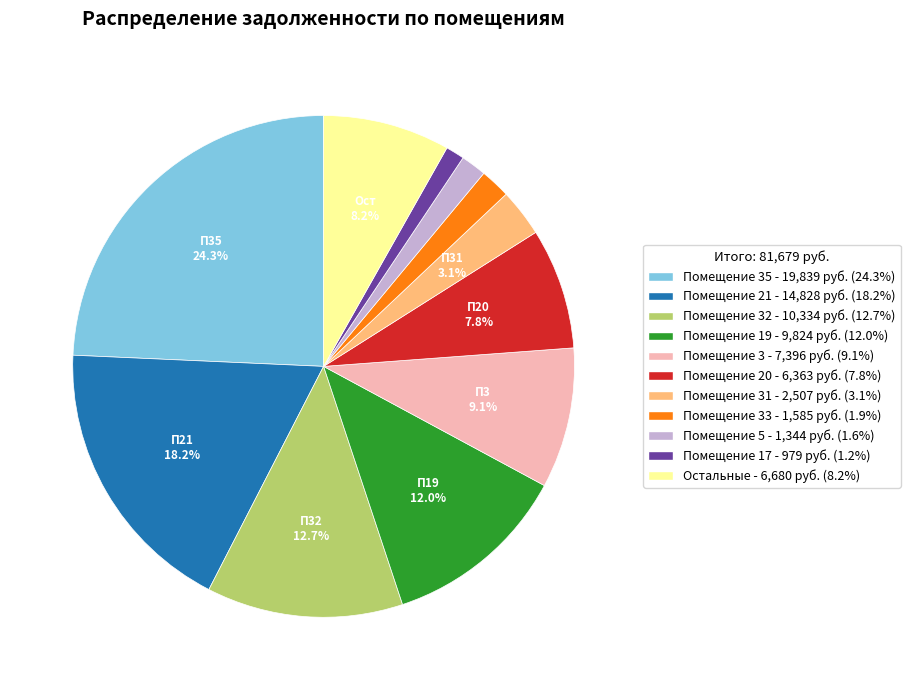

Does any single category account for the majority?

No